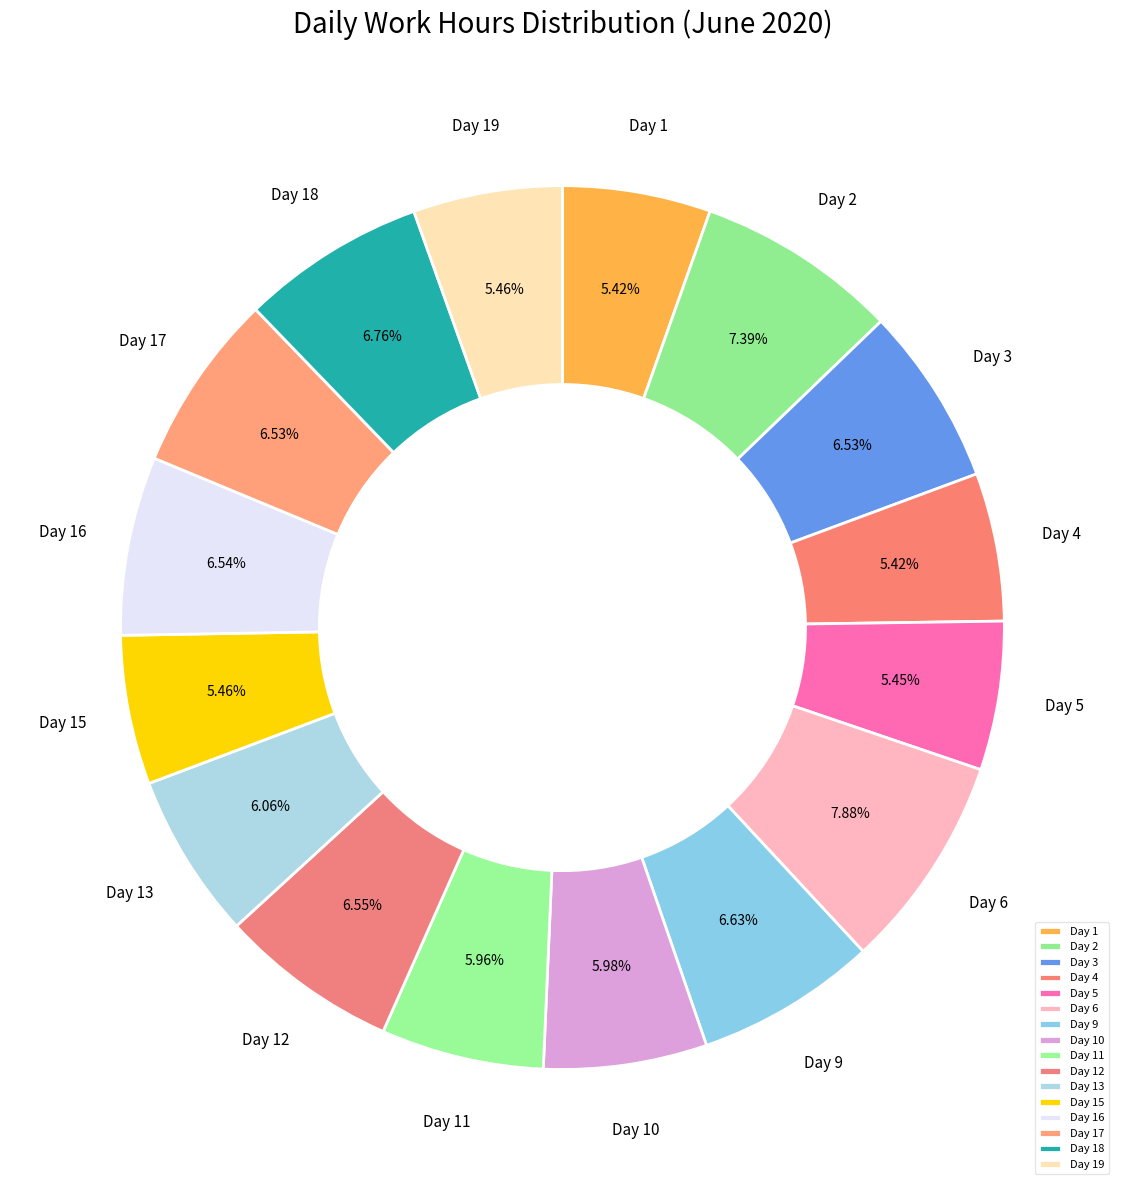

Does any single category account for the majority?

No